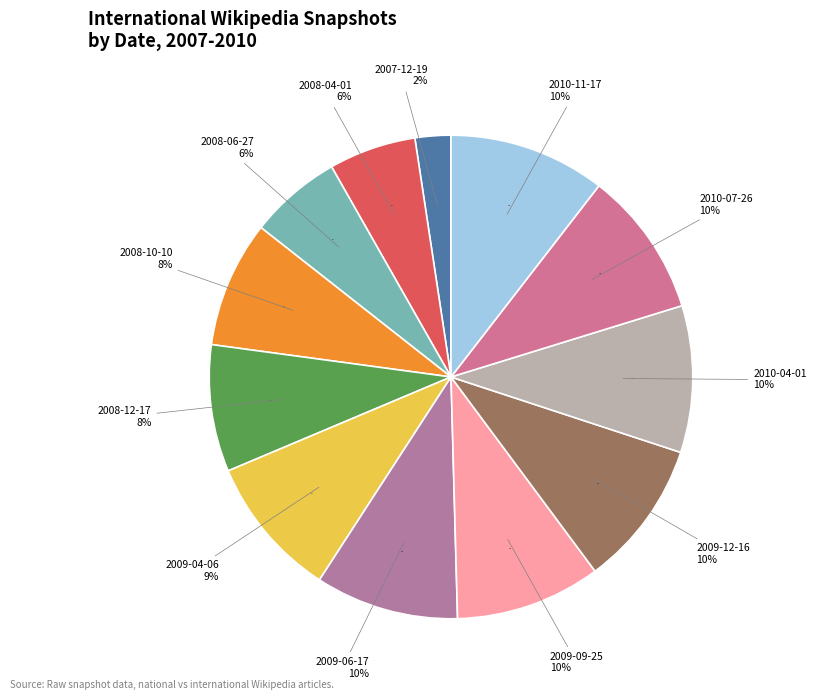

What is the total percentage of 2009-12-16 and 2008-04-01?

15.6%